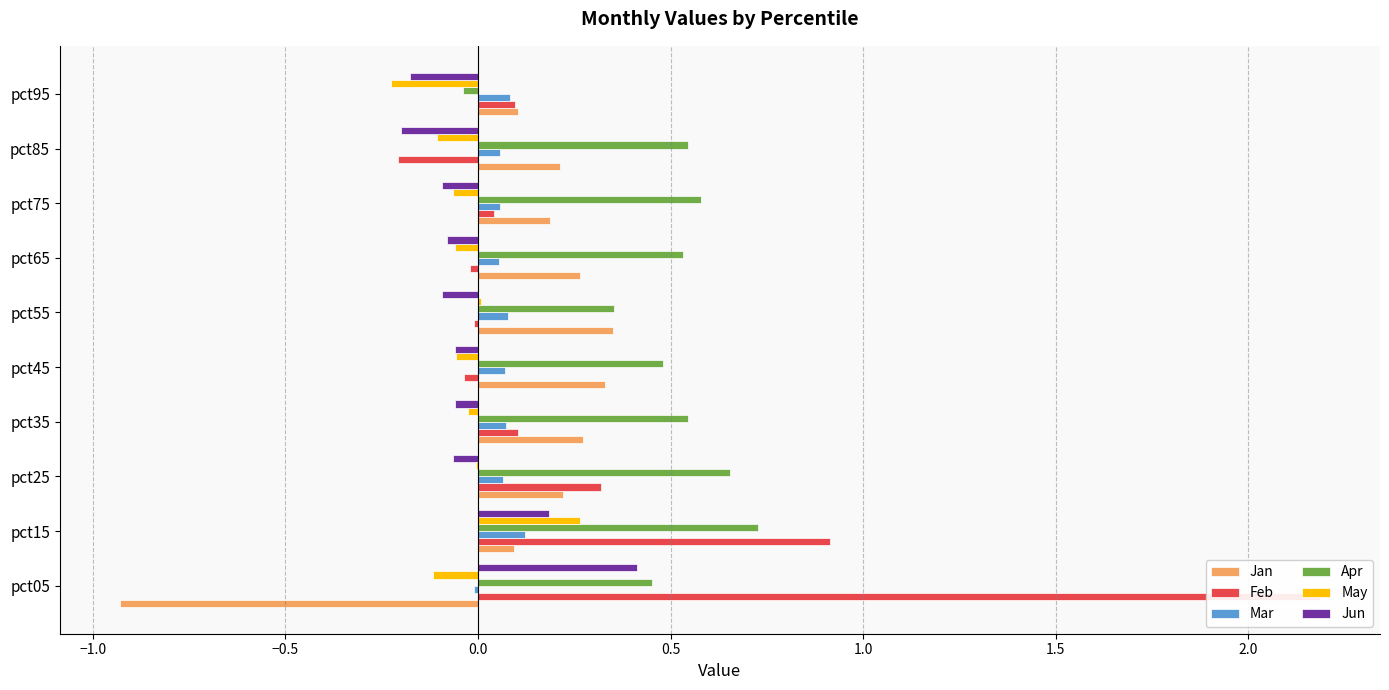

Between pct15 and pct75, which is larger?

pct75